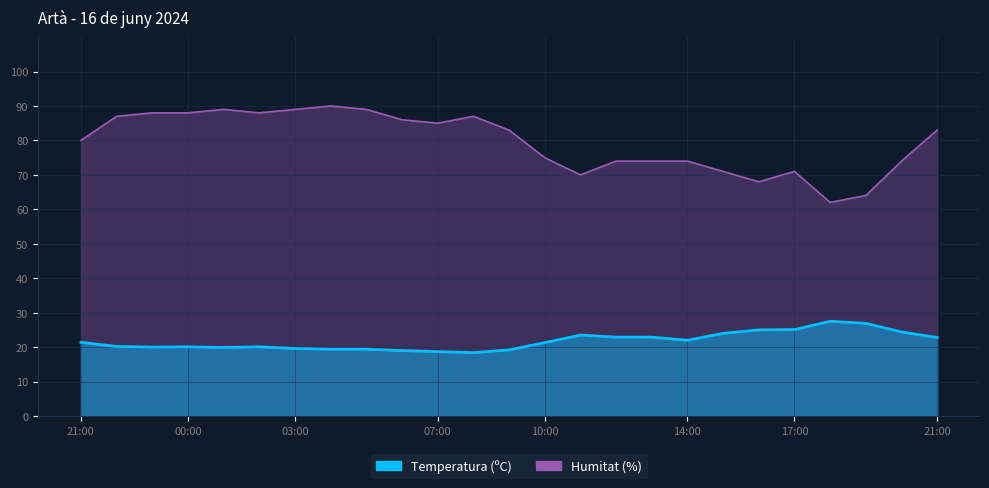

What is the label of the 24th point from the right?

22:00